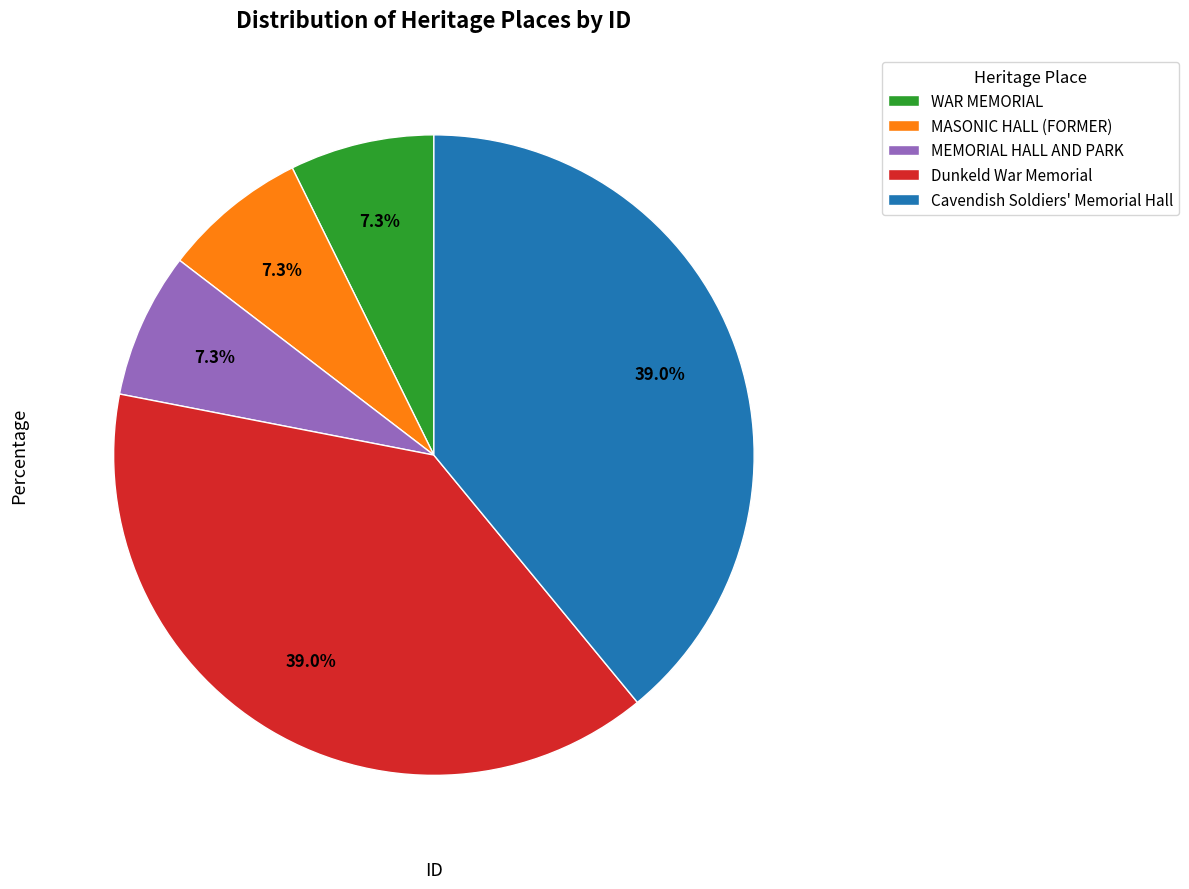

What is the ratio of the value at Dunkeld War Memorial to the value at Cavendish Soldiers' Memorial Hall?

1.0